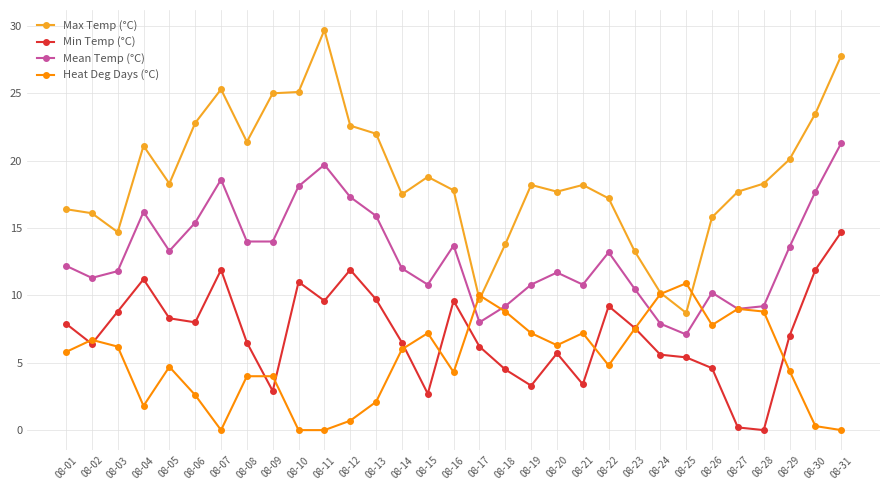

Where does the Heat Deg Days (°C) series first go above 5?

08-01